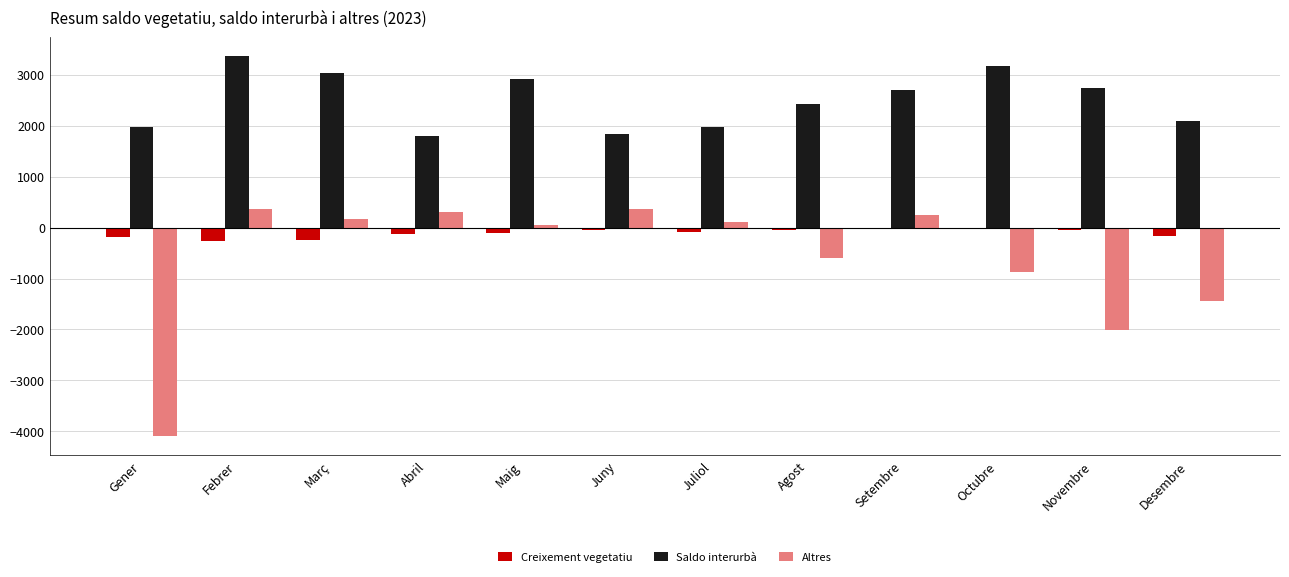

The Altres series shows -590 at Octubre. True or false?

False